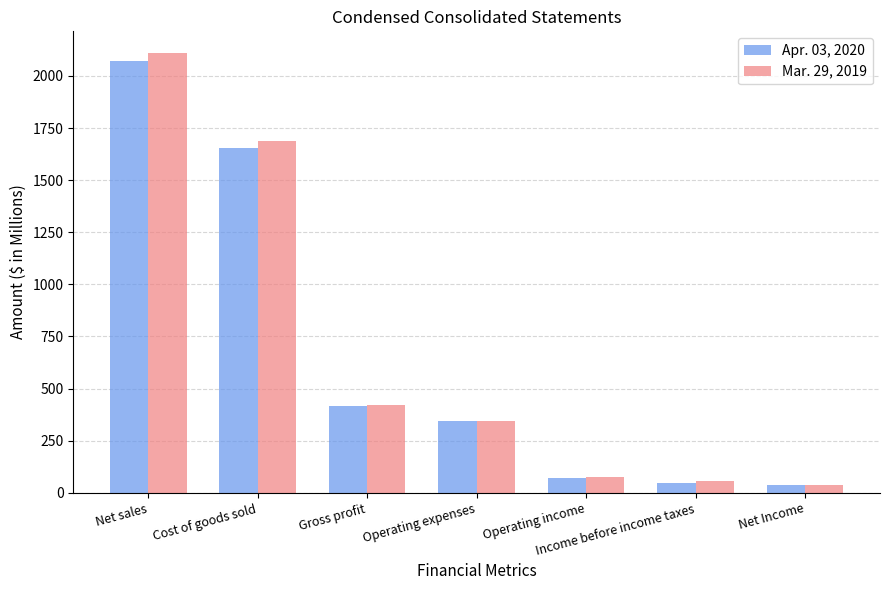

What are all the series names shown in the legend?

Apr. 03, 2020, Mar. 29, 2019